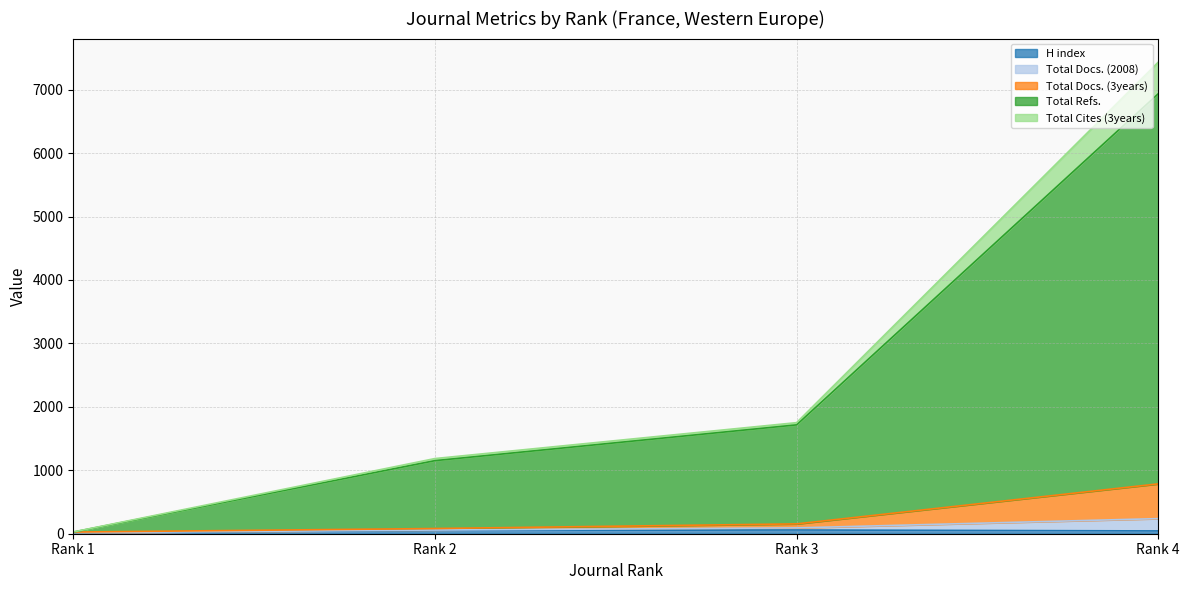

At which category is the sum across all series the highest?

Rank 4